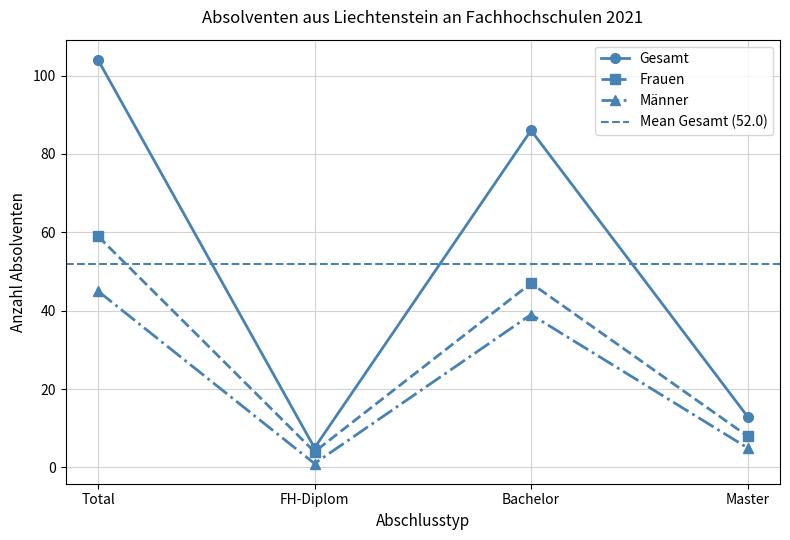

Rank the categories by Gesamt value from lowest to highest.

FH-Diplom, Master, Bachelor, Total